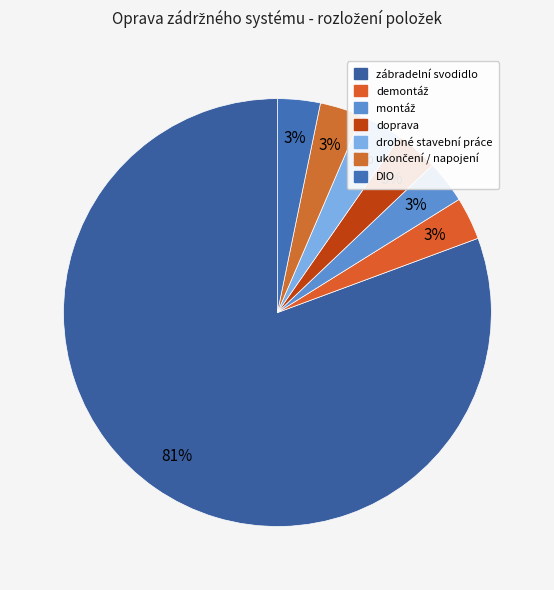

Which category has the biggest portion of the pie?

zábradelní svodidlo